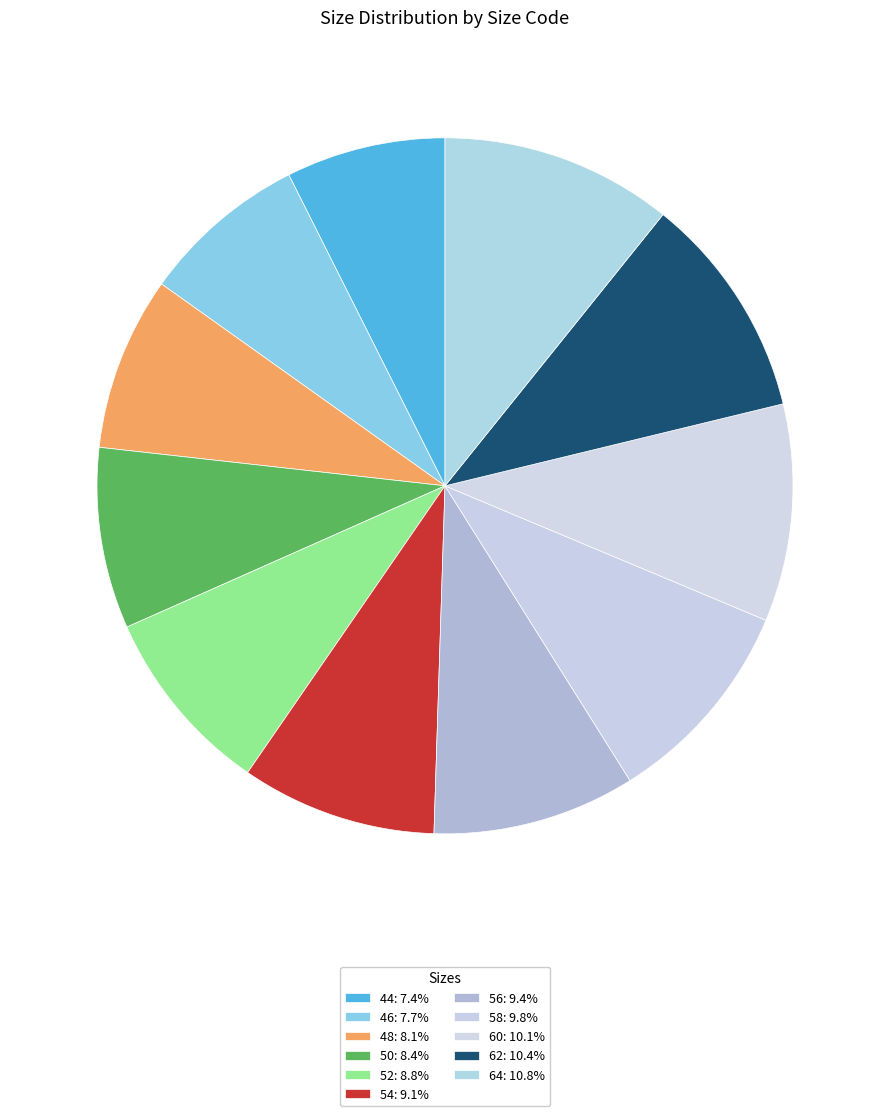

The 52 slice represents 18% of the pie. True or false?

False